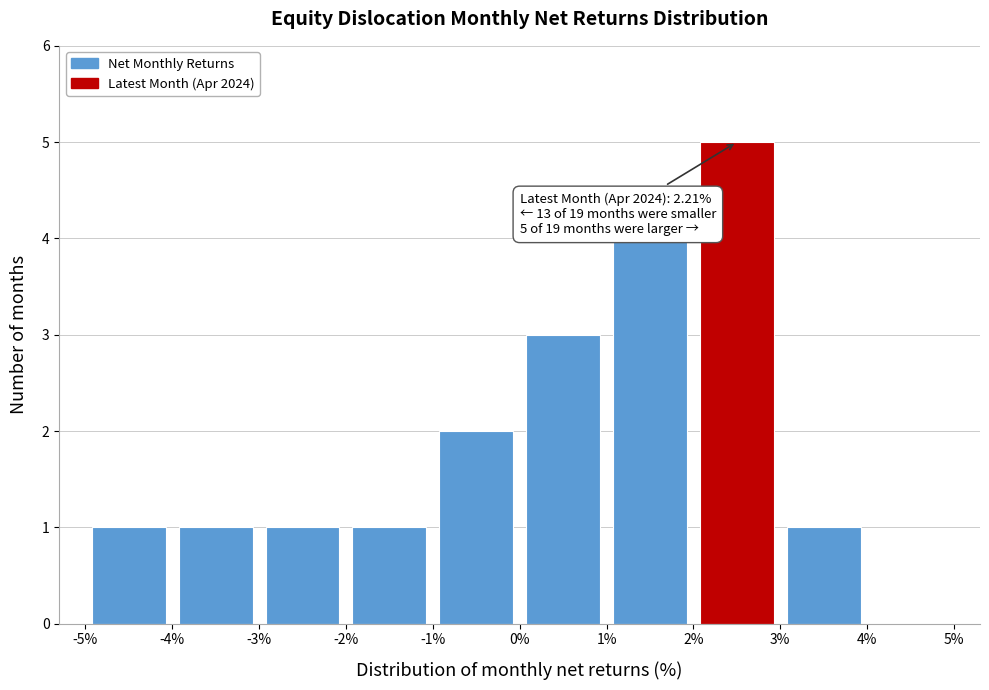

Which range on the x-axis has the tallest bar?

2% to 3%